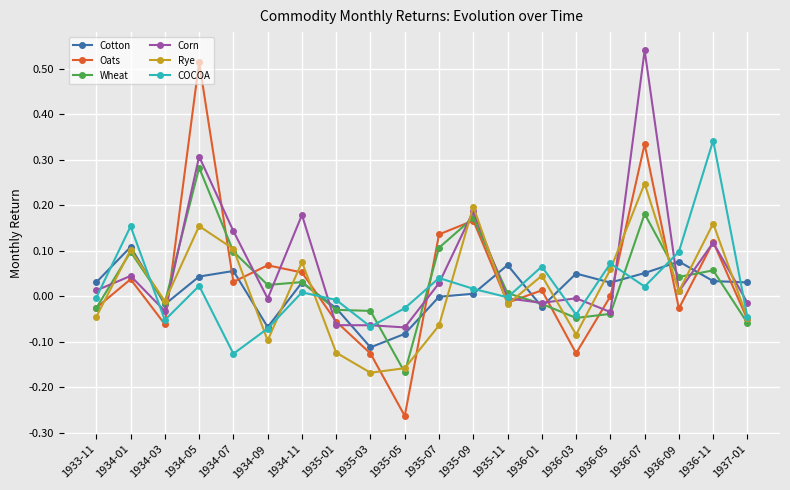

In Rye, how many points are higher than both neighbors (excluding endpoints)?

7